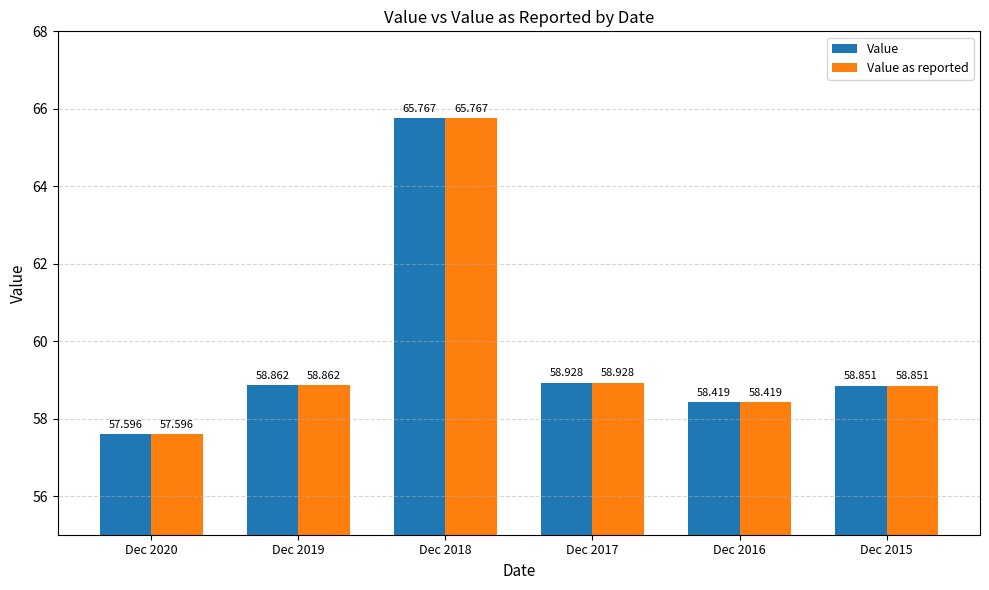

What is the difference between the Value as reported values at Dec 2015 and Dec 2018?

6.9